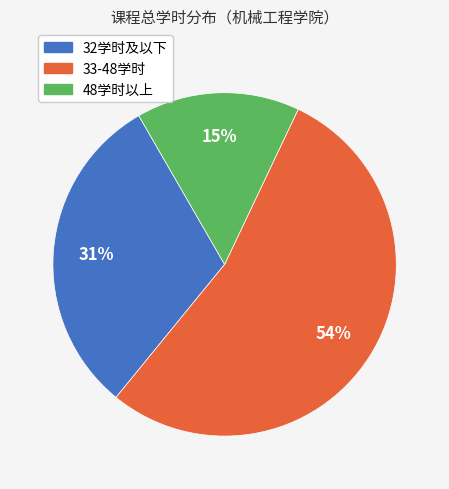

How many segments does this pie chart have?

3